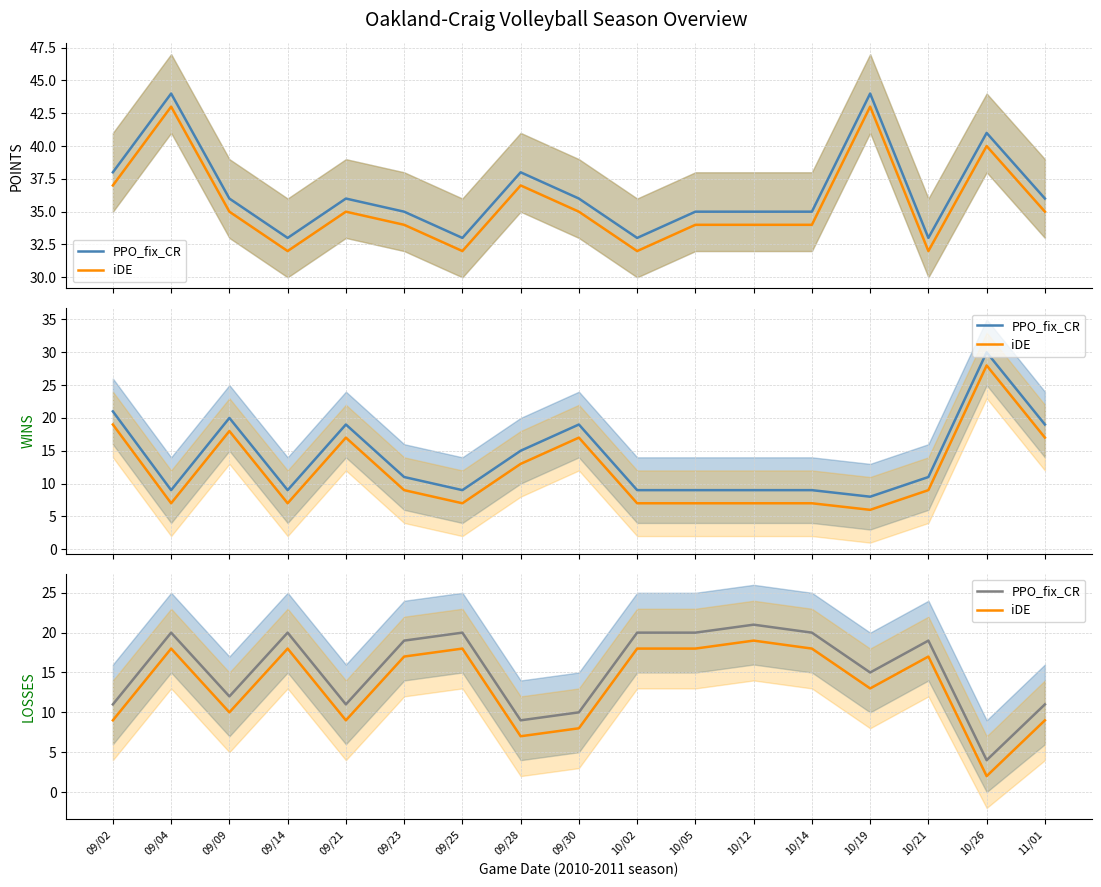

What is the sum of all iDE values?

228